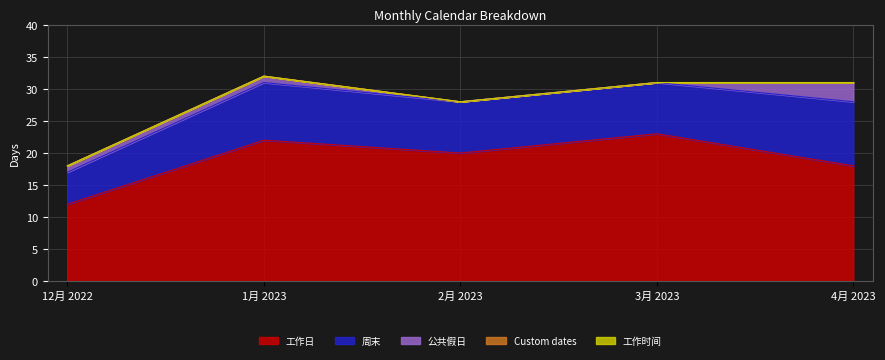

True or false: 工作日 has more than 1 points higher than both neighbors.

True